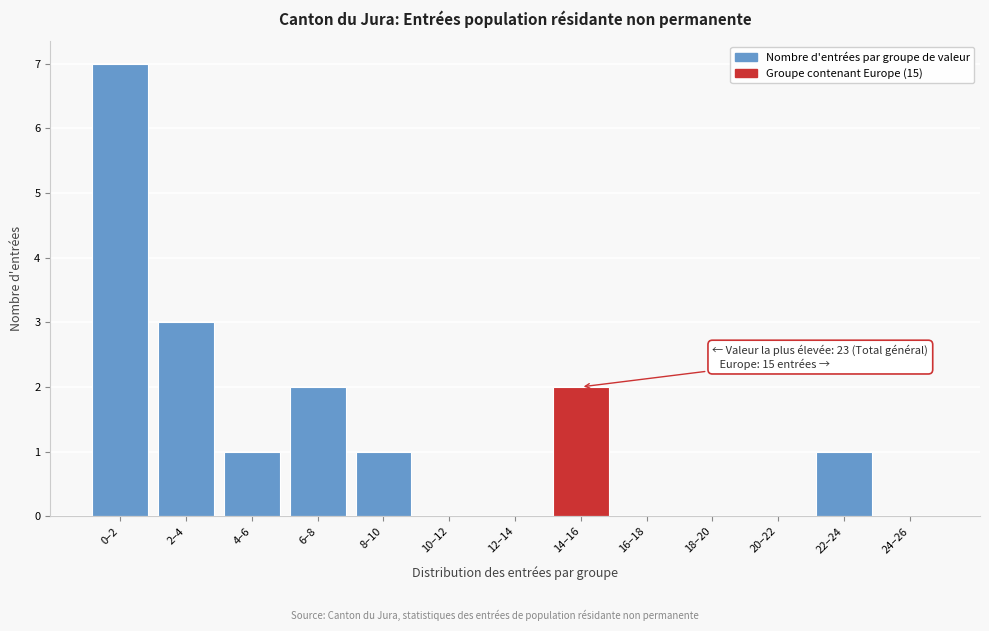

Reading left to right, list all the values displayed in this chart.

0–2=7	2–4=3	4–6=1	6–8=2	8–10=1	10–12=0	12–14=0	14–16=2	16–18=0	18–20=0	20–22=0	22–24=1	24–26=0